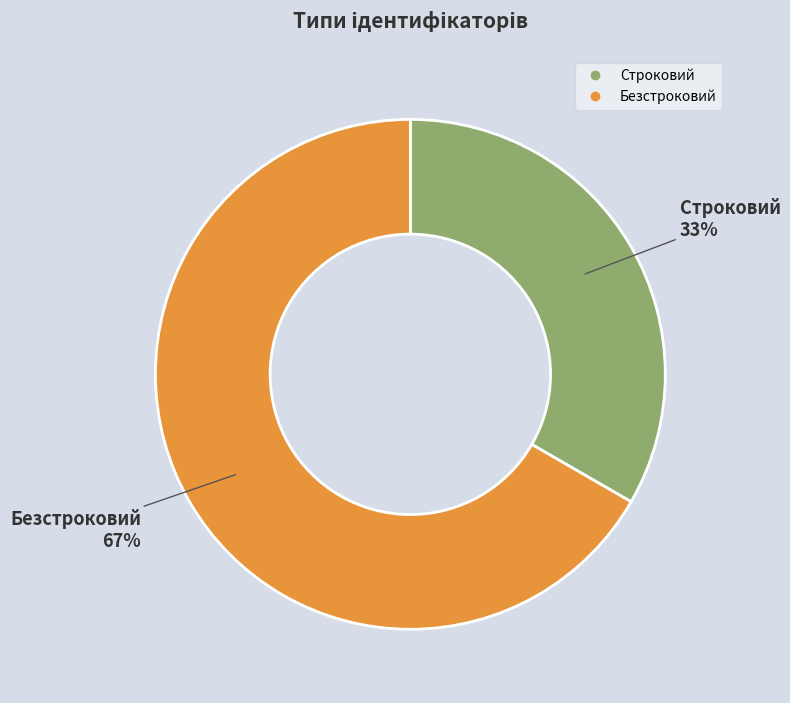

To the nearest percent, what is the combined percentage of Безстроковий and Строковий?

100%